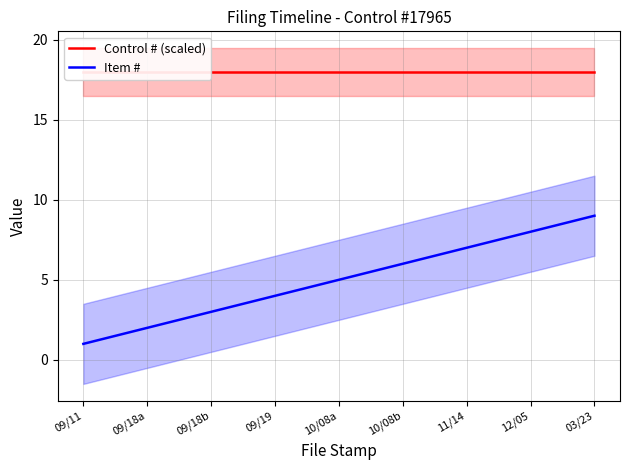

At which category is the sum across all series the highest?

03/23